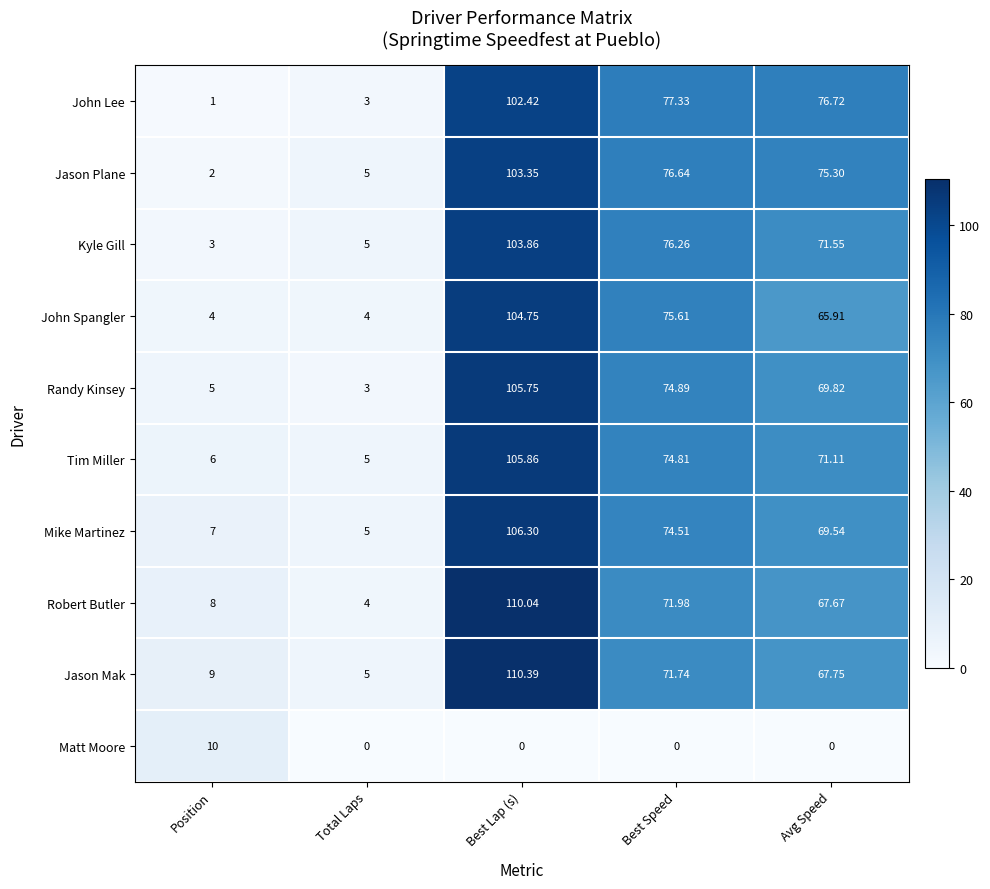

Which series has the largest total across all categories?

Jason Mak